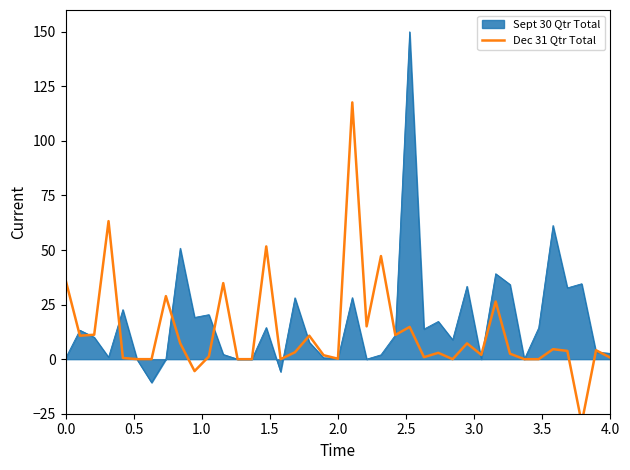

What is the minimum value for Sept 30 Qtr Total?

-10.7